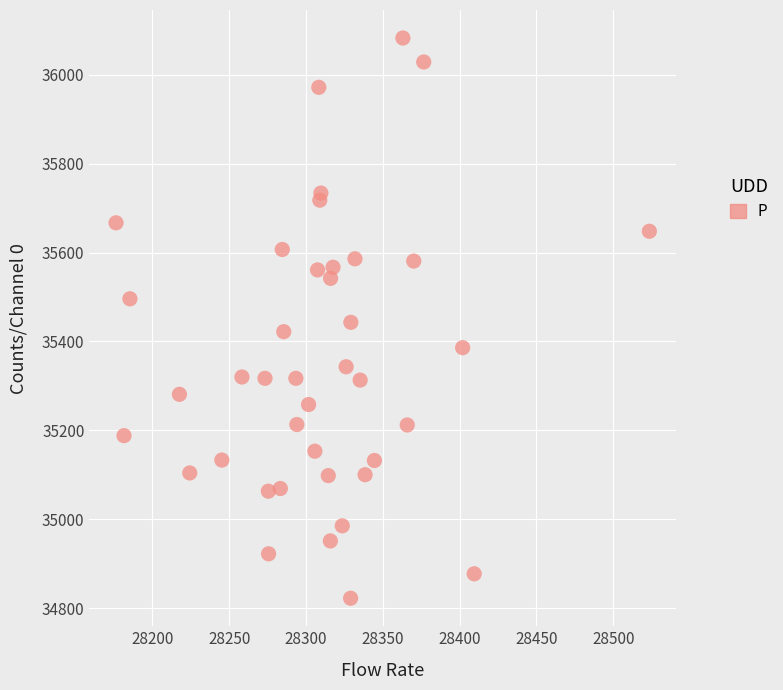

What is the range of Y values (max minus min)?

1261